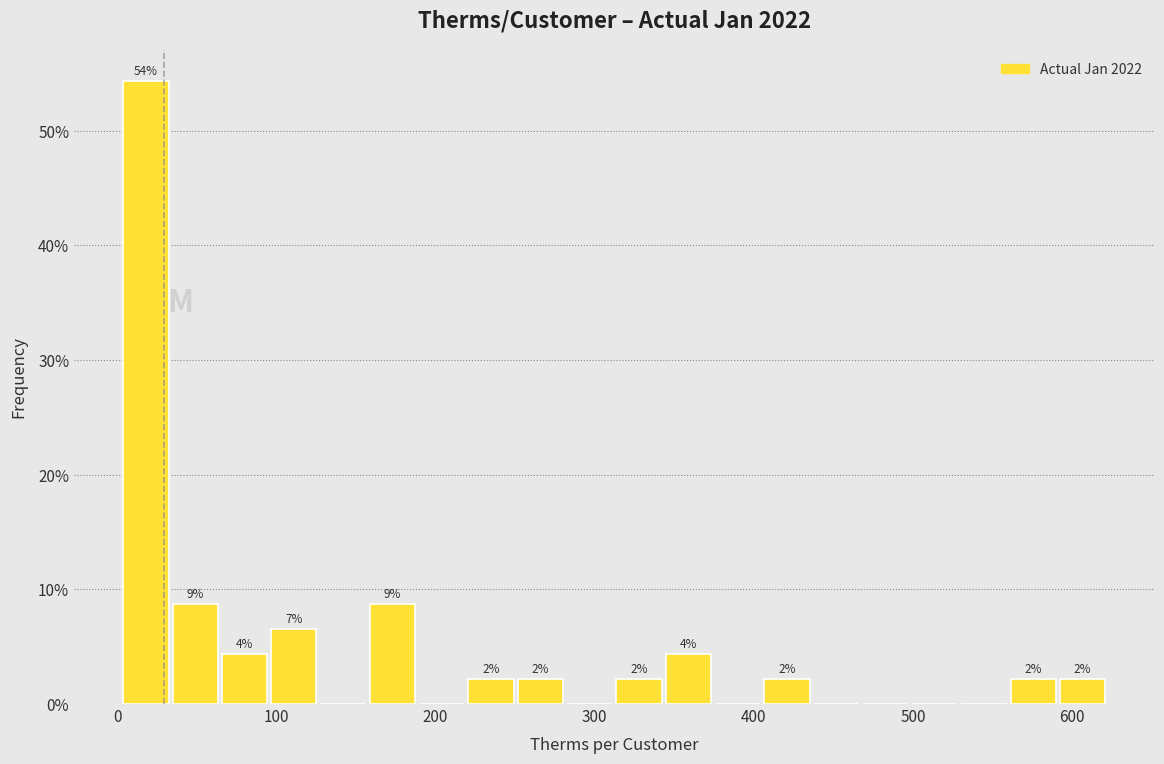

Read against the x-axis, roughly where is the centre of the tallest bar?

20